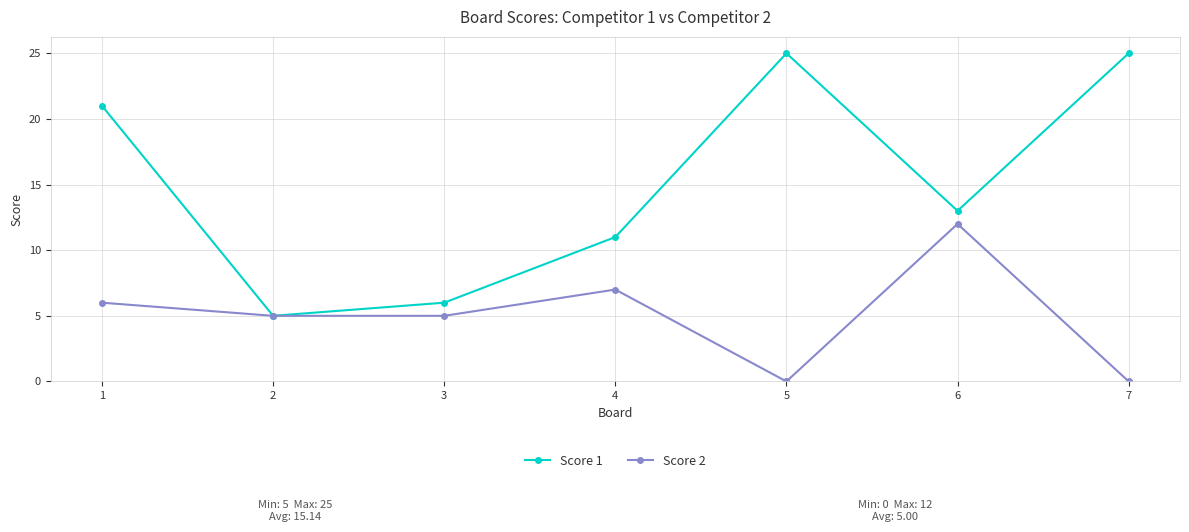

What is the value of the Score 1 point at the 2nd from the left?

5